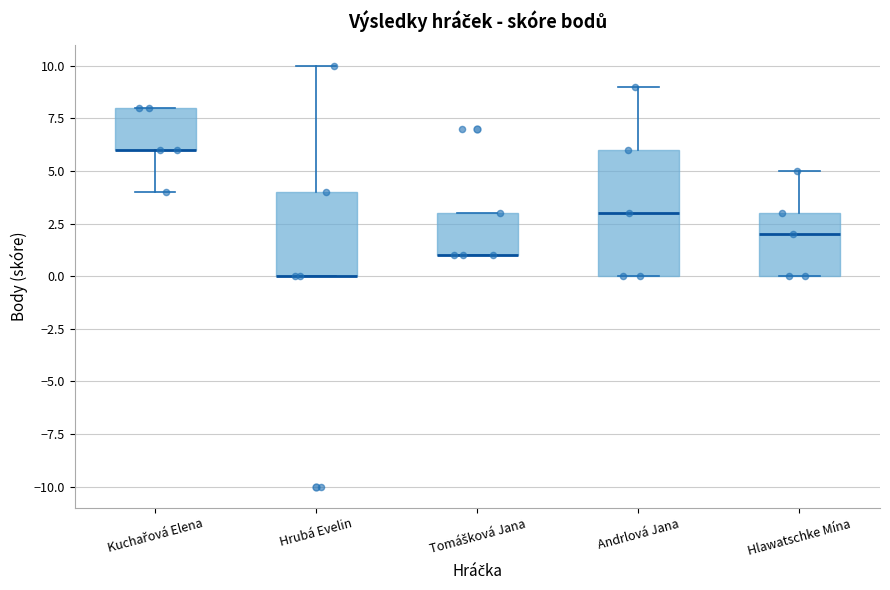

Reading left to right, read every box against the y-axis: the position of its median line, the range the box covers, and the ends of its whiskers. The values are not printed on the chart, so give them approximately, as read against the axis.

Kuchařová Elena: median 6 (drawn on the box's lower edge), box 6 to 8, whiskers 4 to 8
Hrubá Evelin: median 0 (drawn on the box's lower edge), box 0 to 4, whiskers 0 to 10
Tomášková Jana: median 1 (drawn on the box's lower edge), box 1 to 3, whiskers 1 to 3
Andrlová Jana: median 3, box 0 to 6, whiskers 0 to 9
Hlawatschke Mína: median 2, box 0 to 3, whiskers 0 to 5